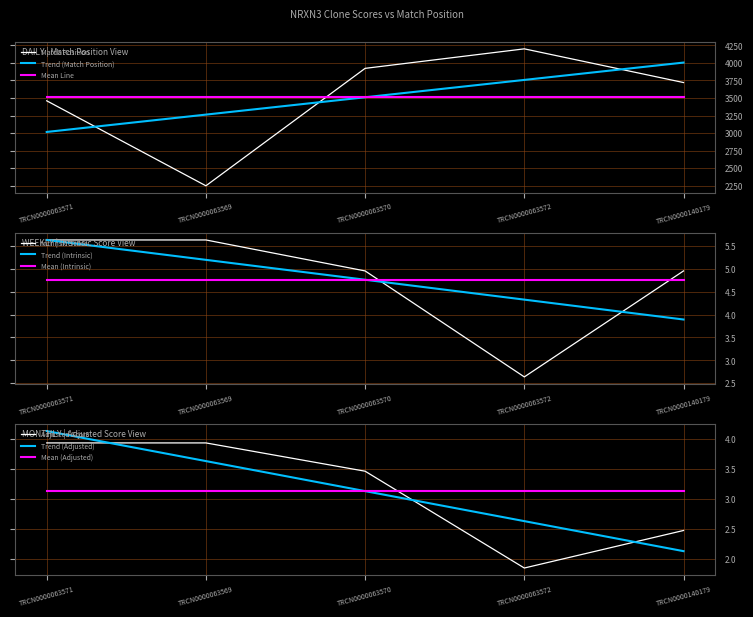

What is the smallest value displayed?

1.8